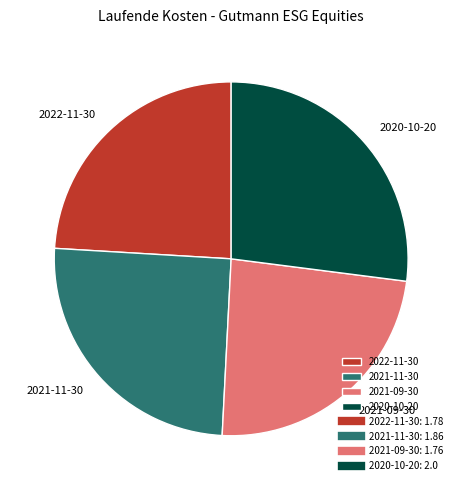

Do 2021-09-30 and 2022-11-30 together represent more than half of the pie?

No